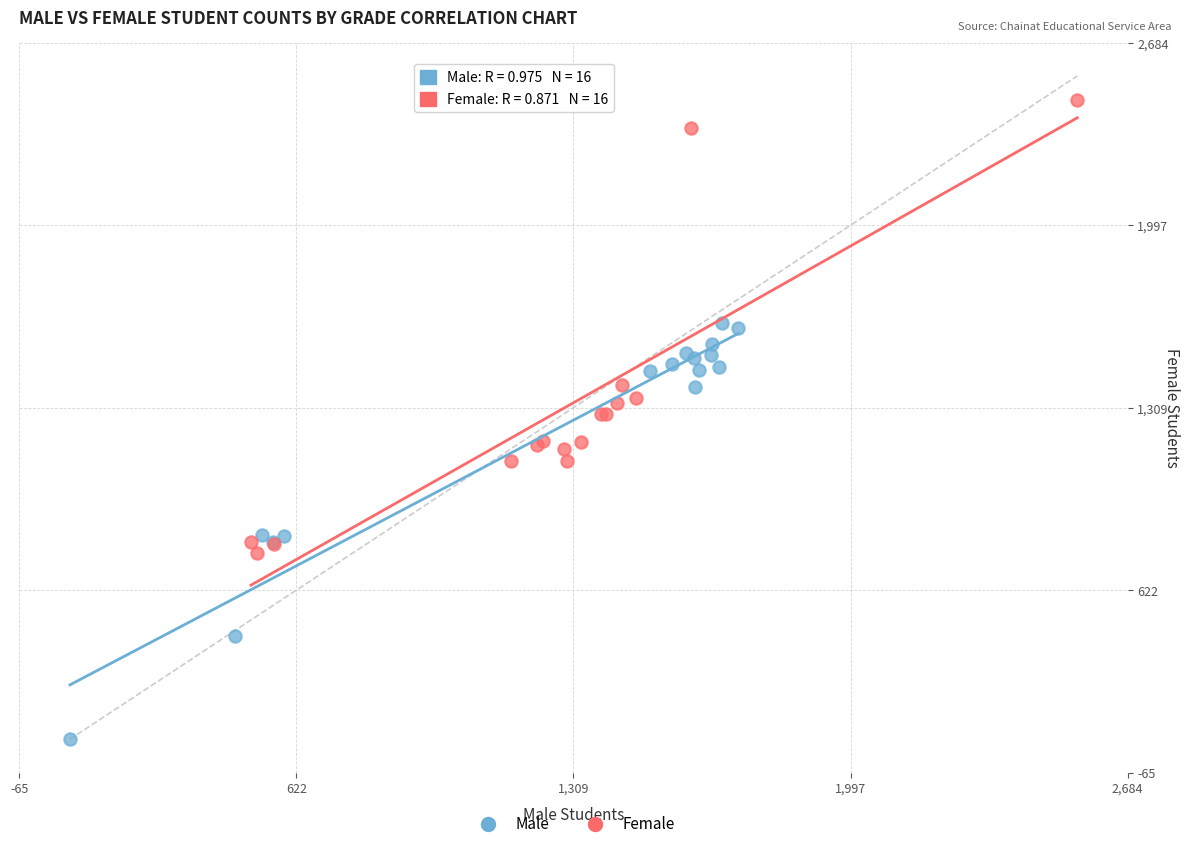

What are all the series names shown in the legend?

Male, Female